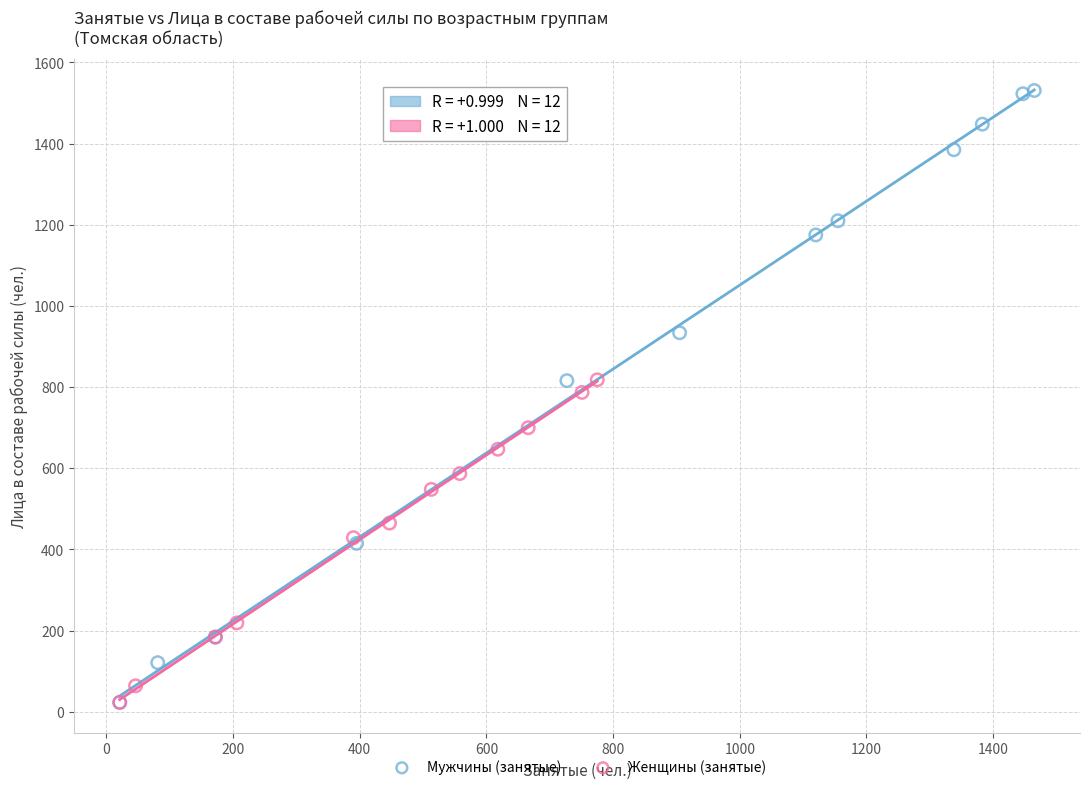

Which series has the largest Y range (max minus min)?

Мужчины (занятые)